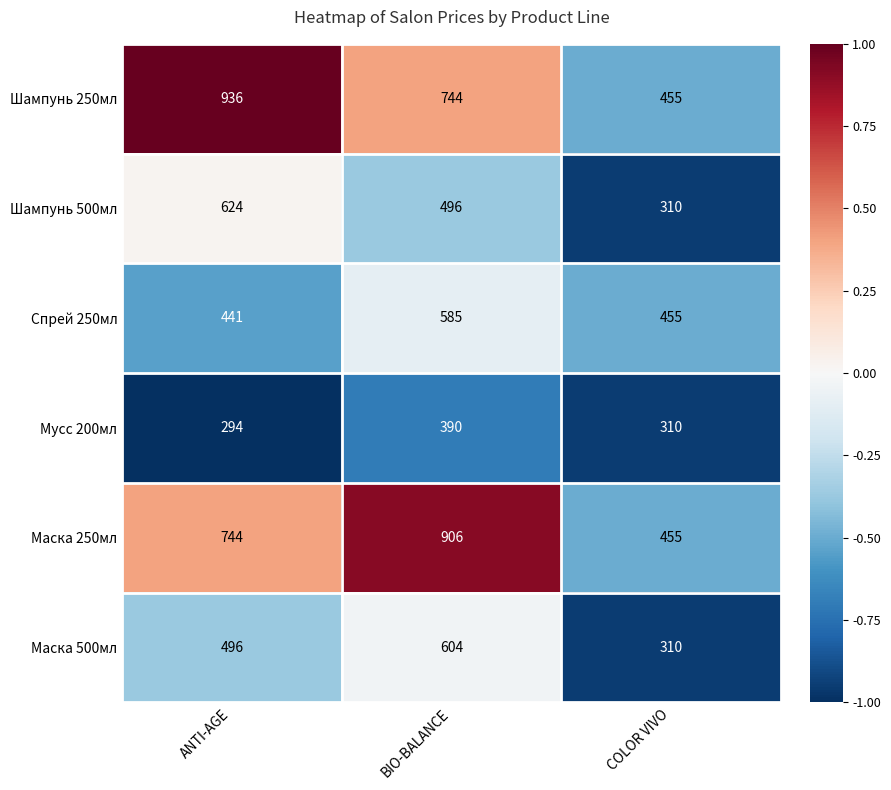

Which series has the largest range (max minus min)?

Шампунь 250мл